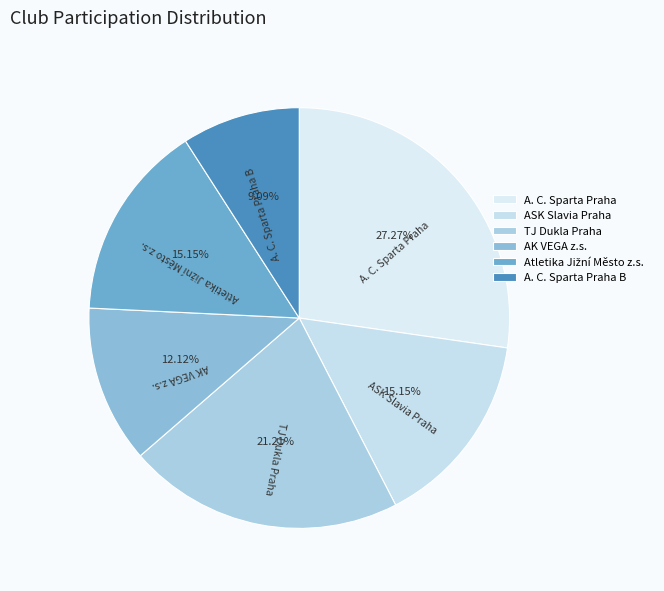

What portion of the pie excludes TJ Dukla Praha?

78.8%